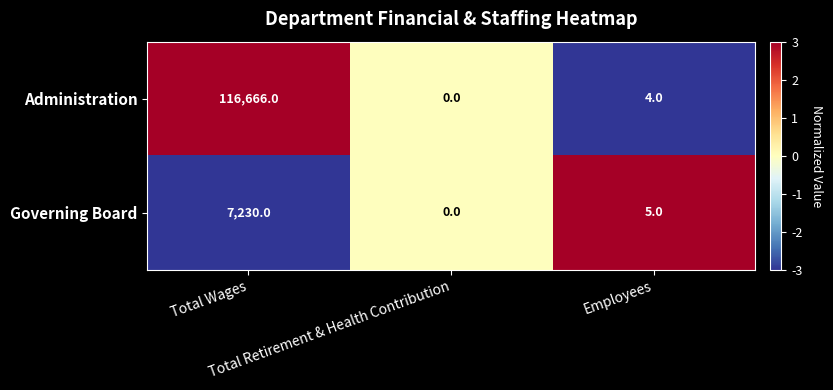

What is the difference between the maximum and minimum values in the Administration series?

116666